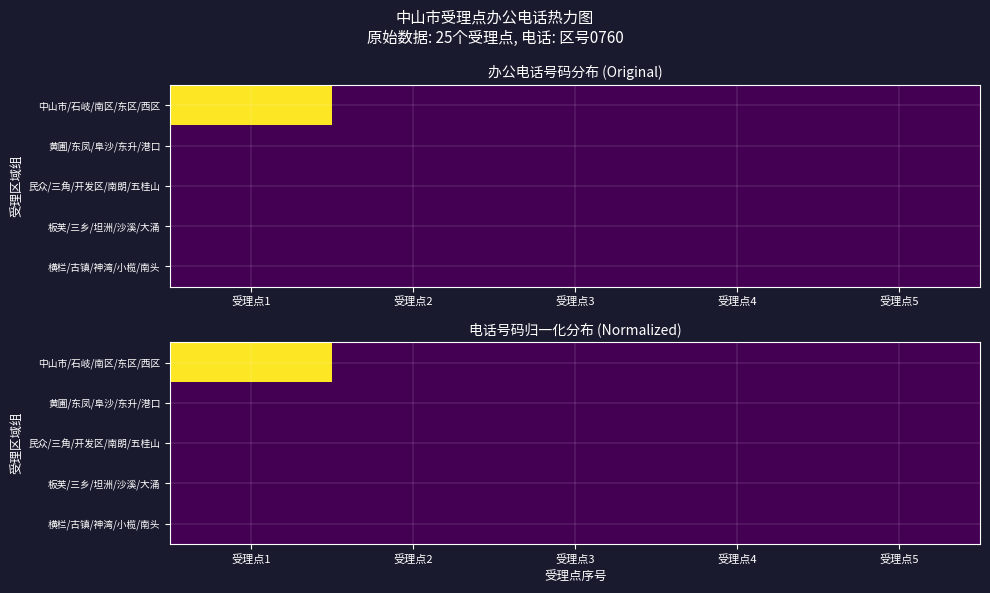

True or false: 民众/三角/开发区/南朗/五桂山 has a value of 0.0 at 受理点3.

True